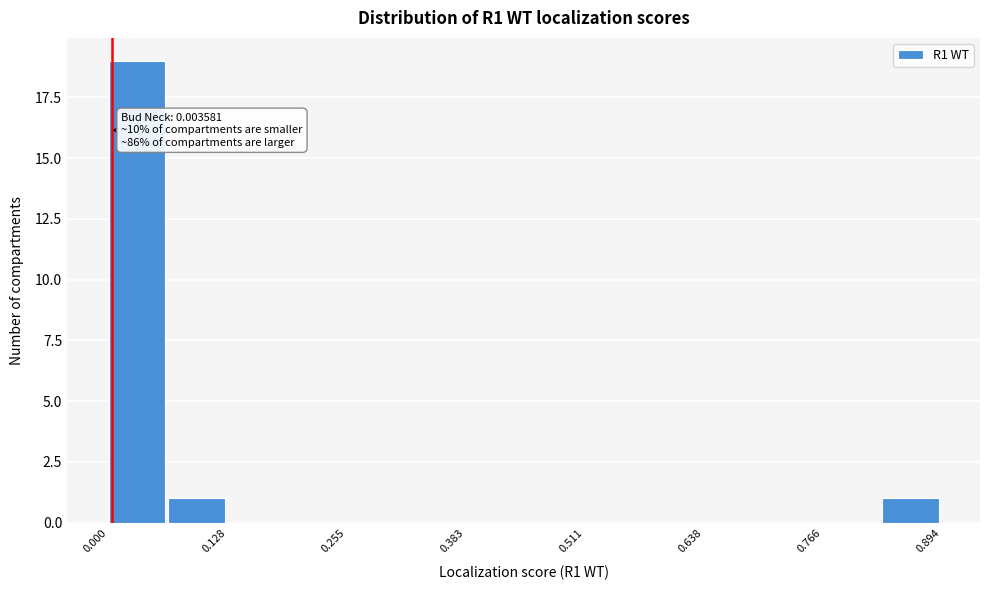

Around what value on the x-axis is the tallest bar? Give the approximate position of its centre, as read against the axis.

0.04